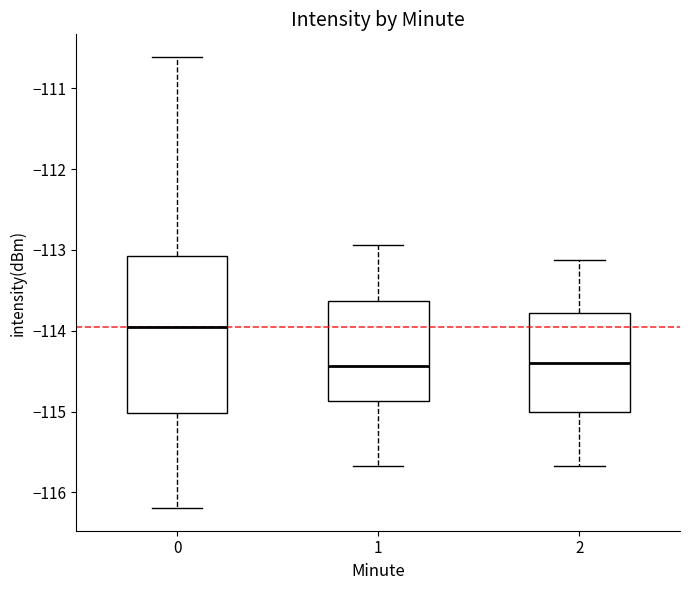

Where does the upper whisker of the box at x = 1 end on the y-axis? The values are not printed on the chart, so give them approximately, as read against the axis.

-112.9